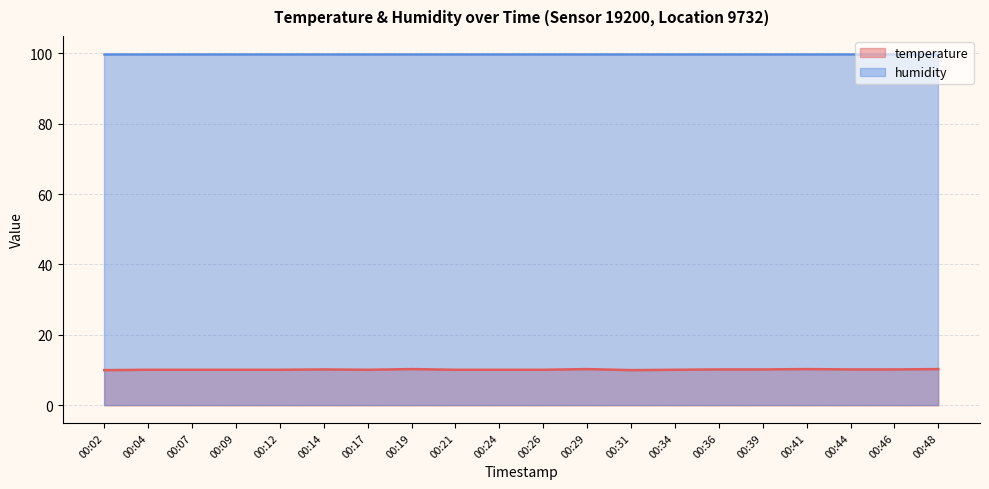

The chart shows a value of 6.3 at 00:19. True or false?

False